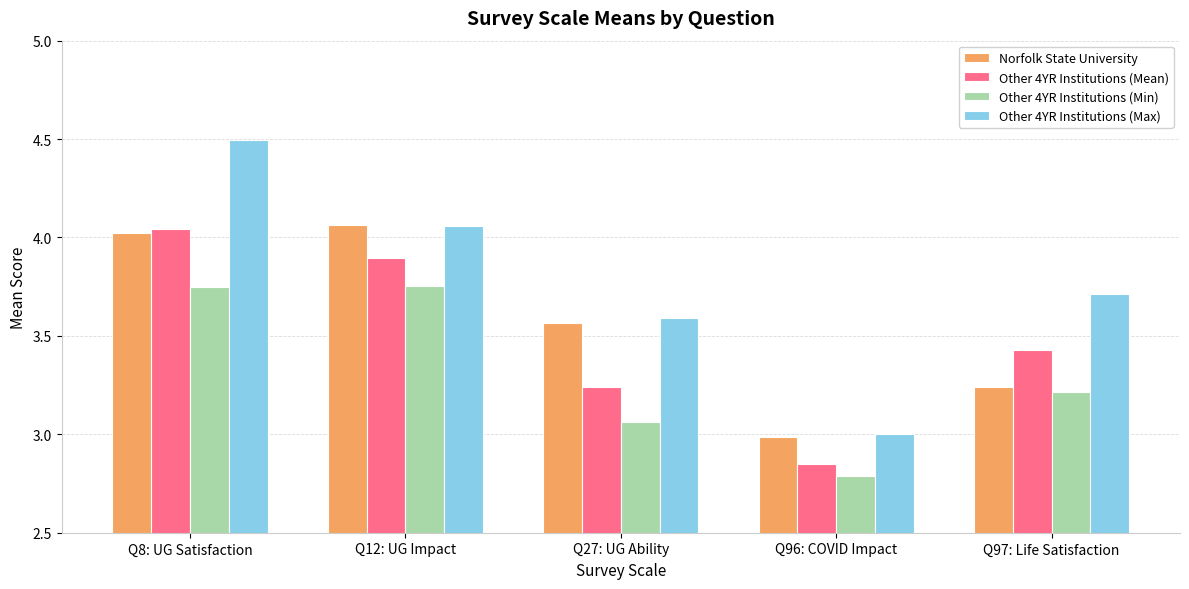

Is it true that Other 4YR Institutions (Min) equals 1.6 at Q12: UG Impact?

False